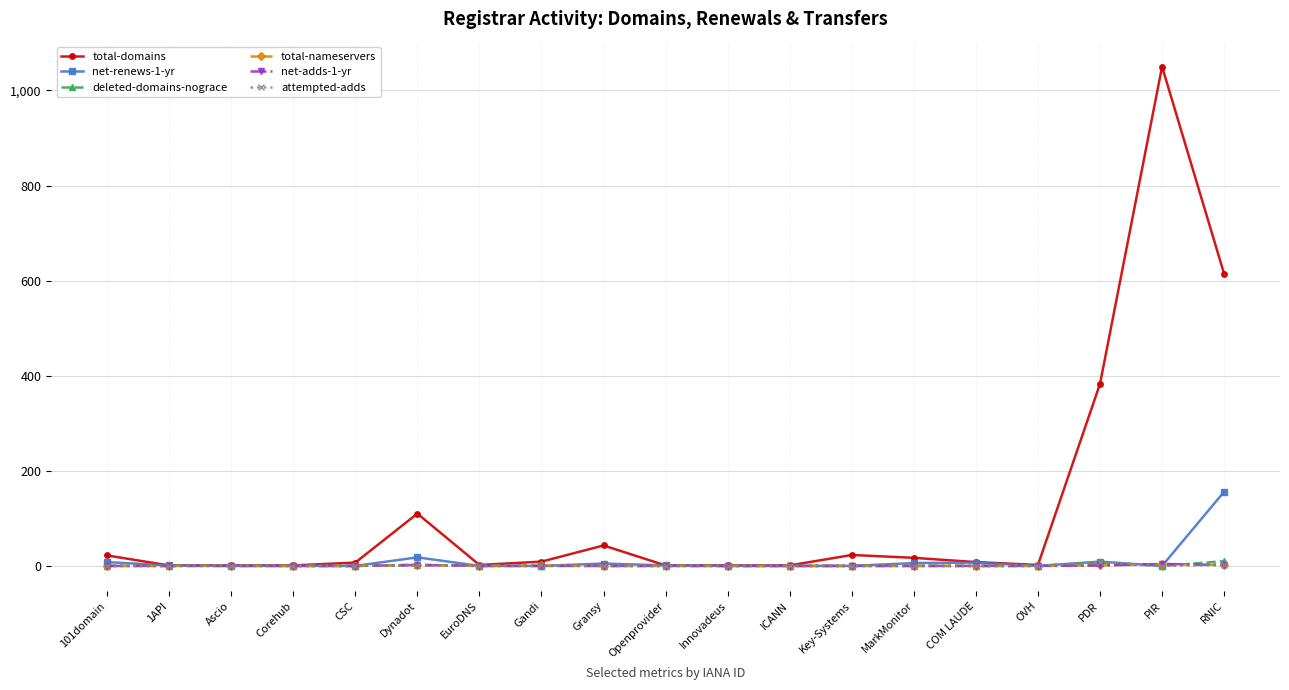

What is the approximate value of net-adds-1-yr at PDR?

1